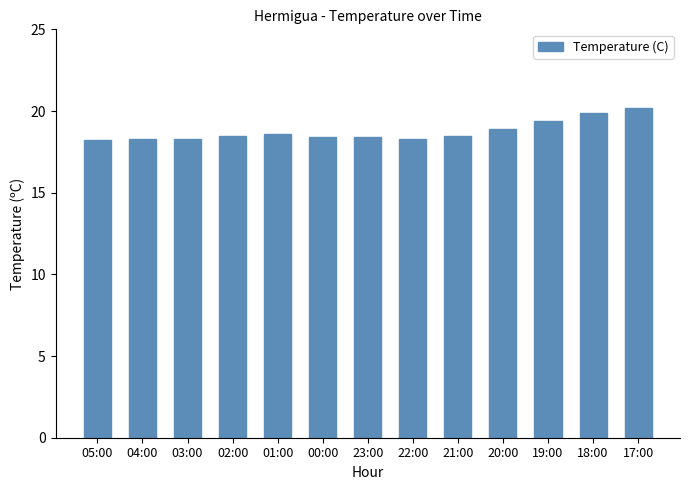

Are the bars horizontal?

No